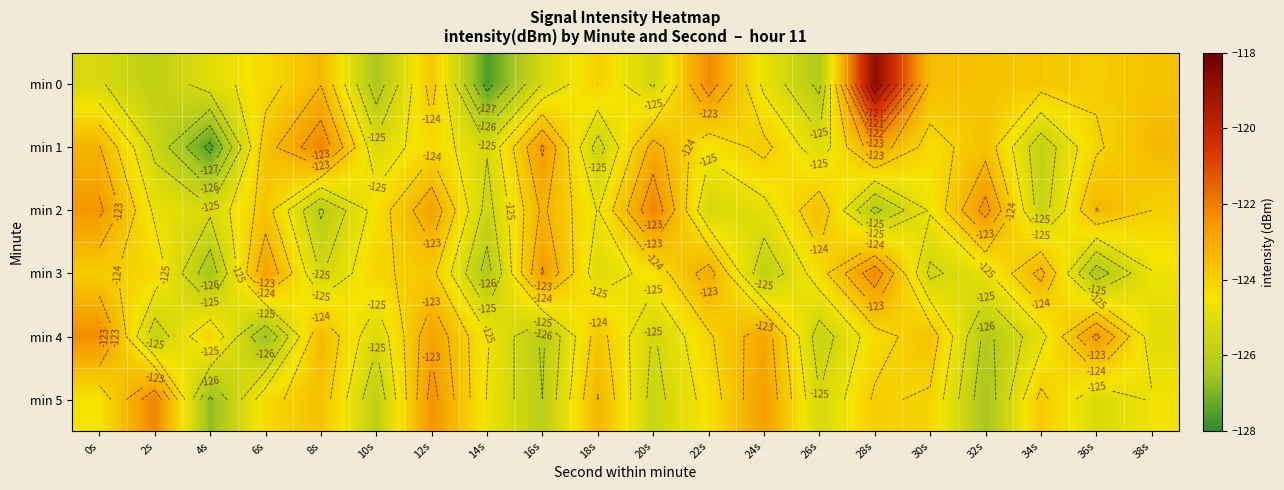

What is the total value across all series at 10s?

-751.2